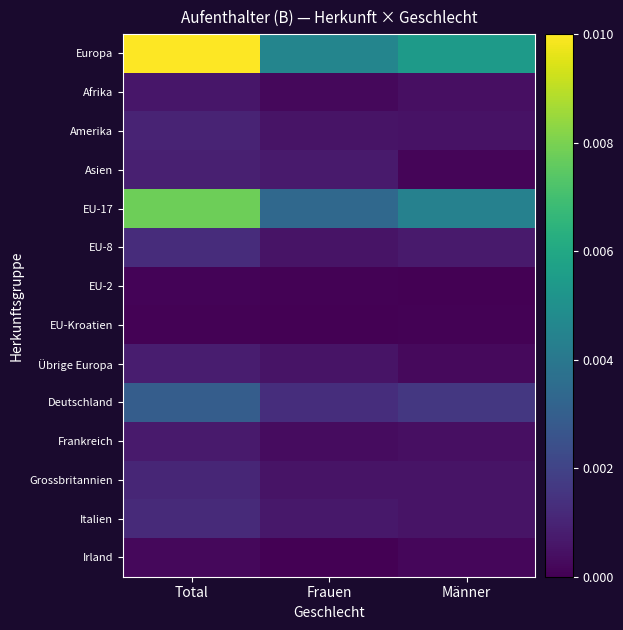

At which category is the sum across all series the highest?

Total